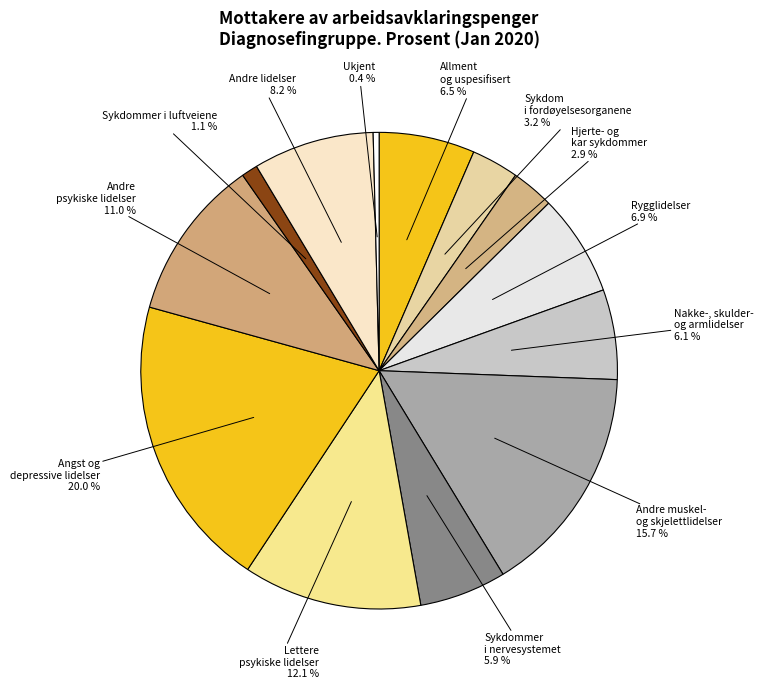

Does Sykdom i fordøyelsesorganene represent more than half of the total?

No